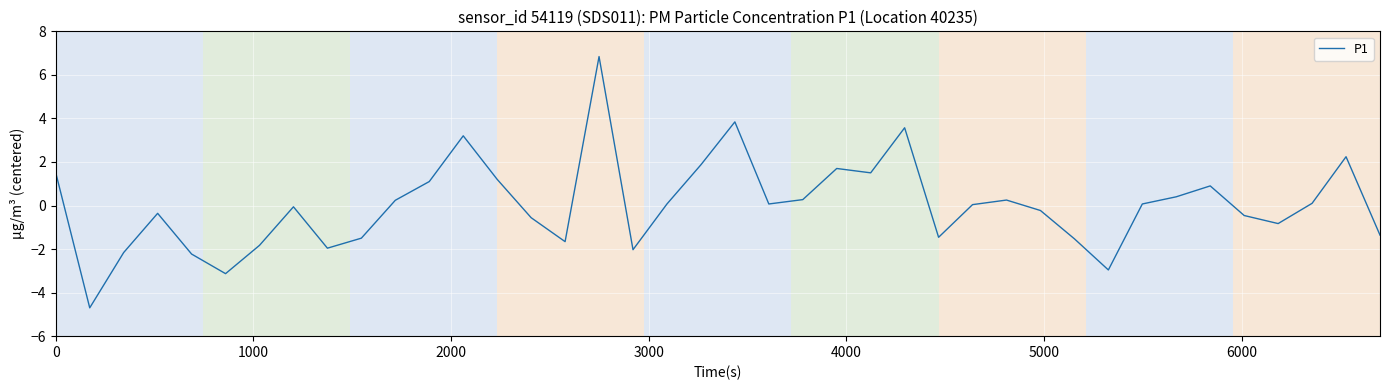

What is the difference between the maximum and minimum values?

11.5